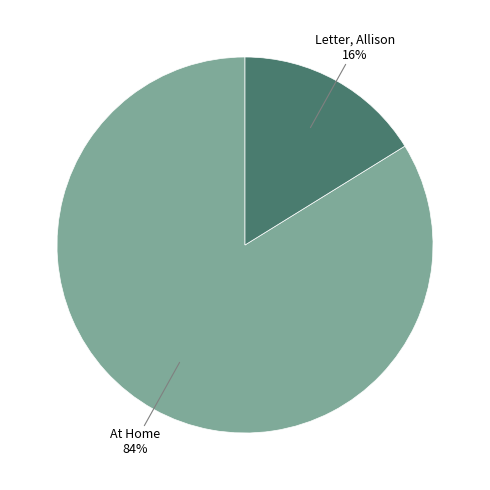

To the nearest percent, what is the average slice percentage?

50%